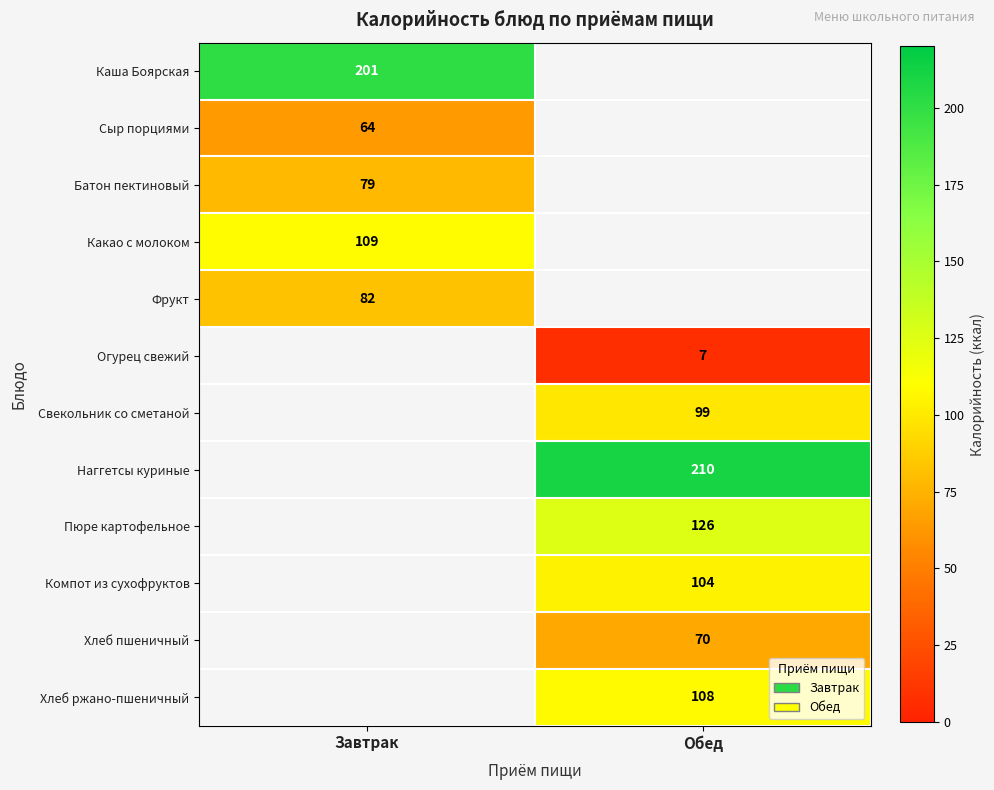

How many series are shown in this chart?

12